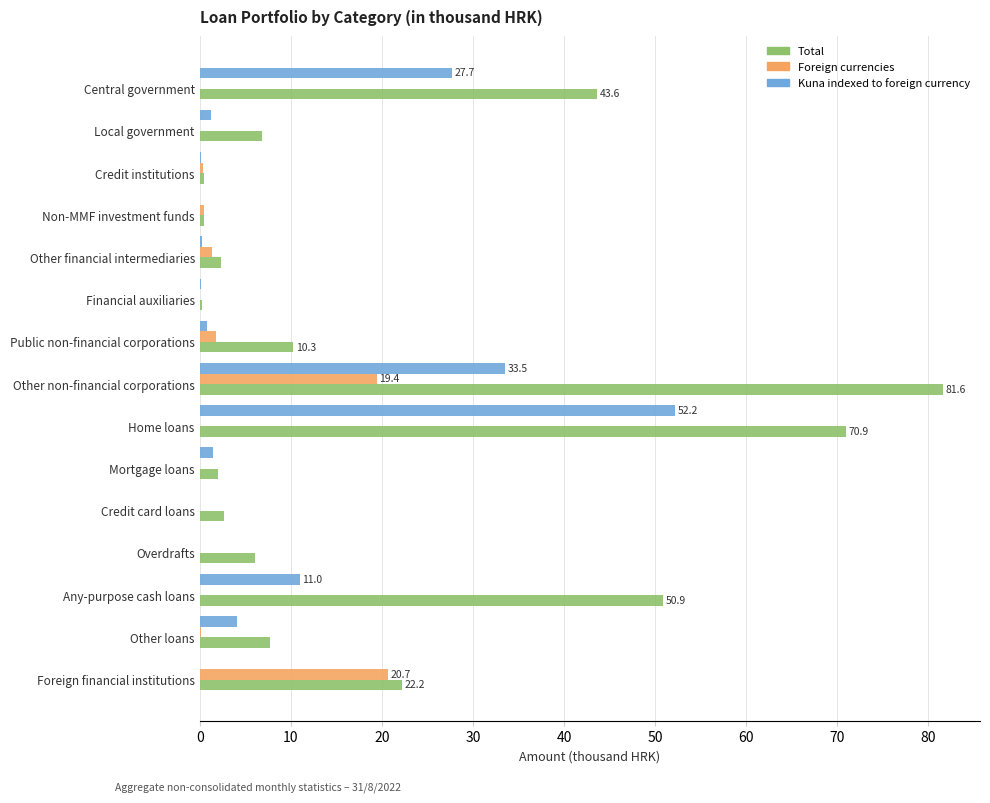

True or false: Total has a value of 22.5 at Central government.

False